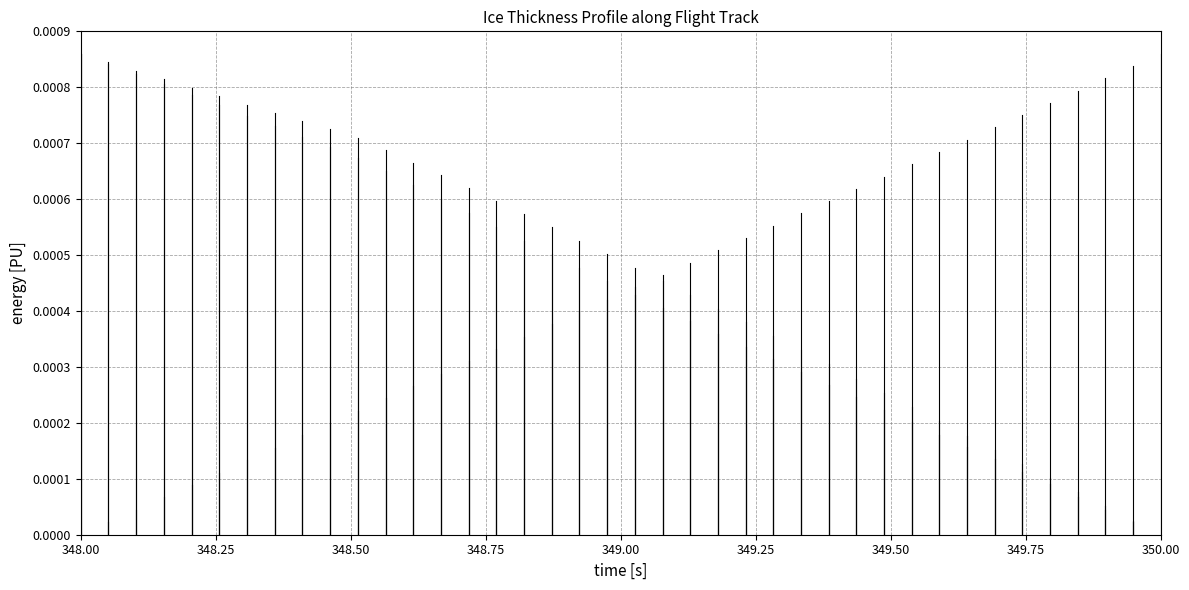

True or false: THICK has a value of 0.0 at 348.00.

True